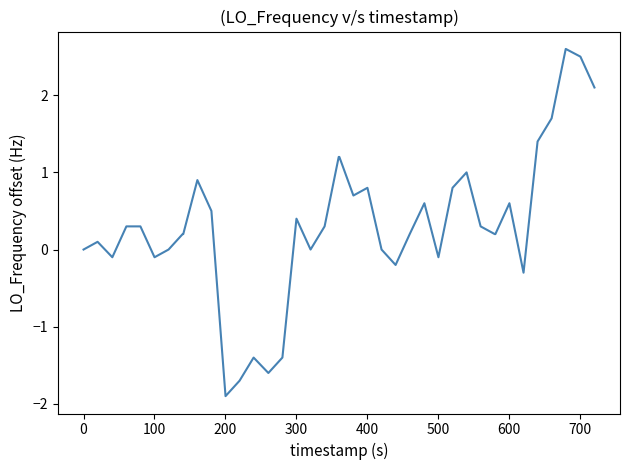

What is the average value?

0.3